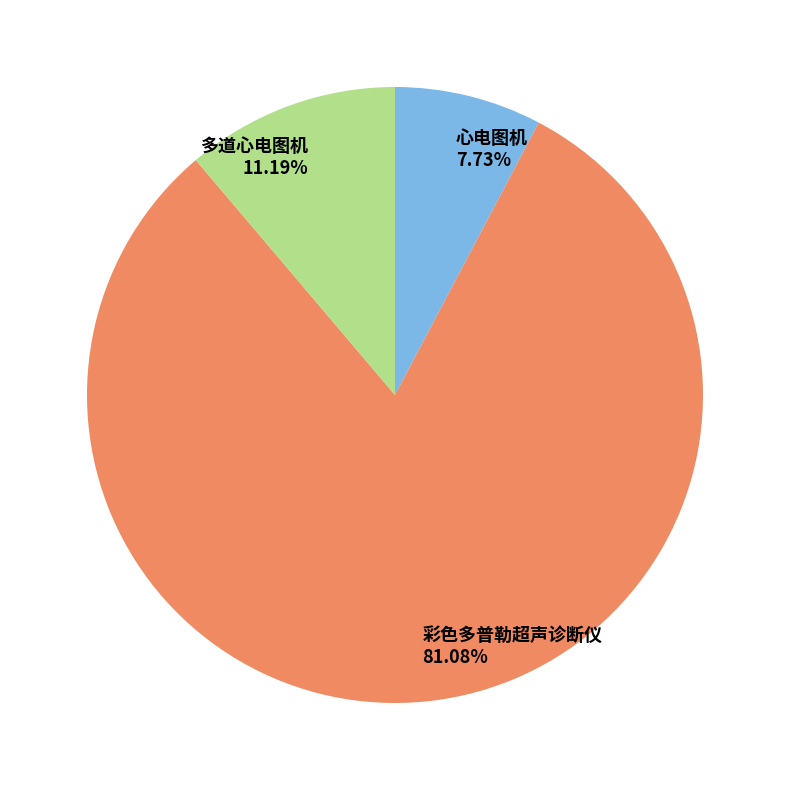

How many segments does this pie chart have?

3